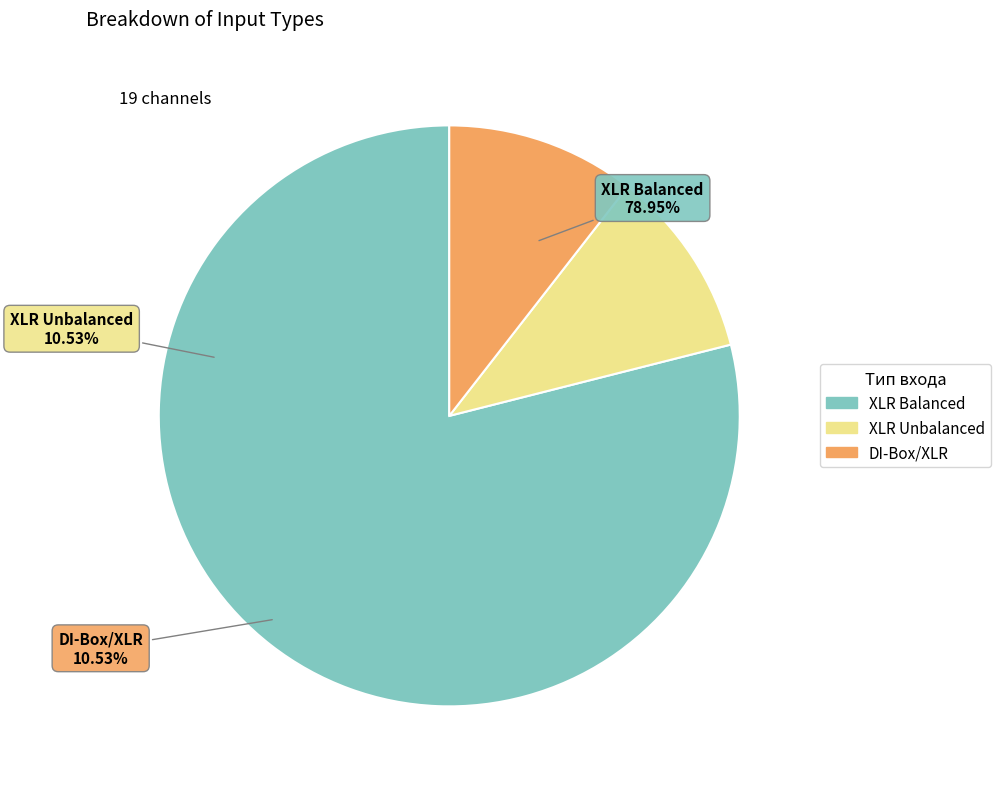

Count the number of slices in the pie.

3